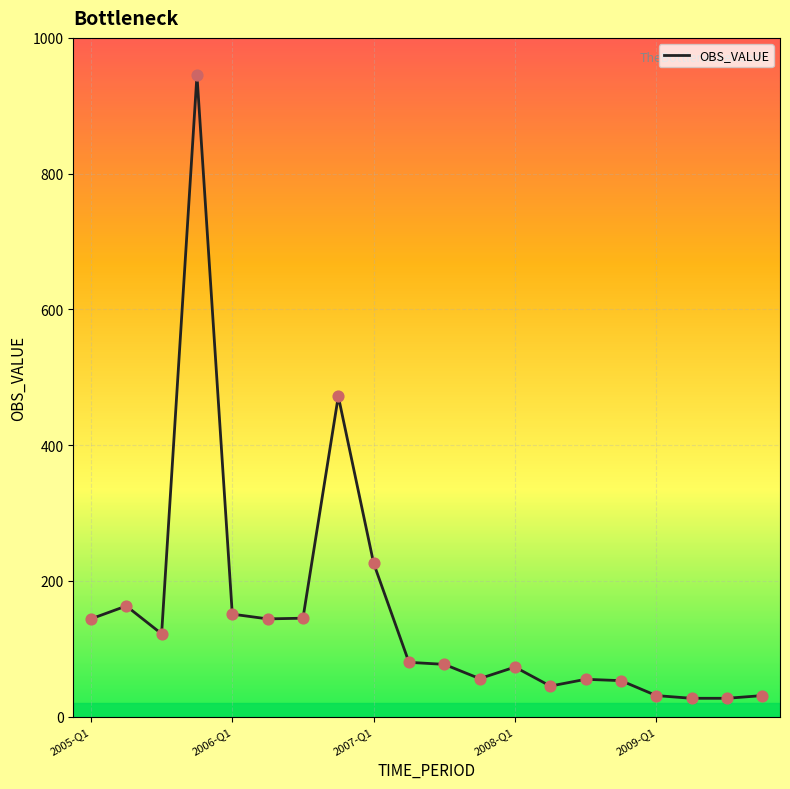

What is the greatest value displayed?

945